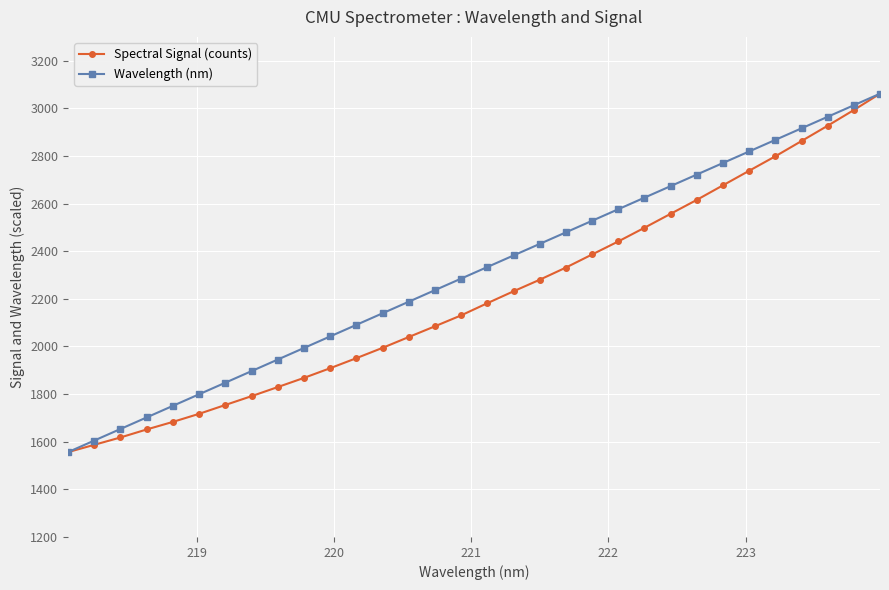

What is the value of the Wavelength (nm) point at the 6th from the left?

1799.3